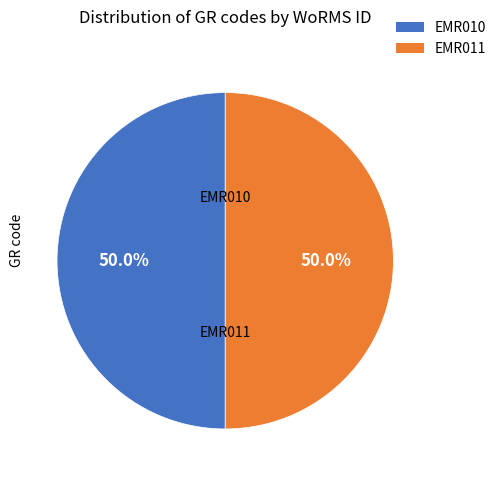

What percentage is NOT represented by EMR010?

50.0%